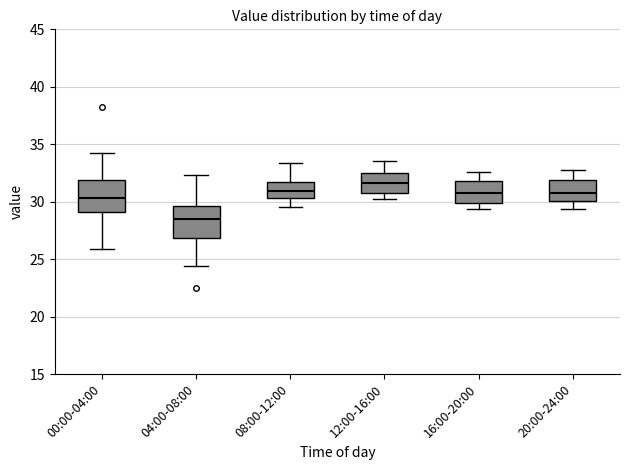

Where does the upper whisker of the box for 16:00-20:00 end on the y-axis? The values are not printed on the chart, so give them approximately, as read against the axis.

32.5